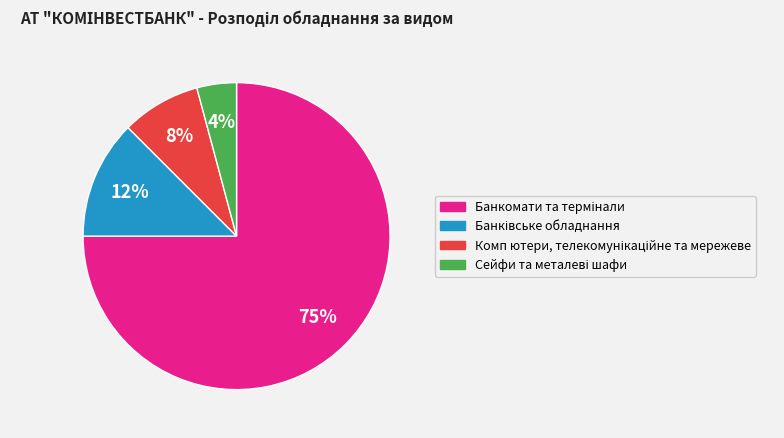

How many segments does this pie chart have?

4